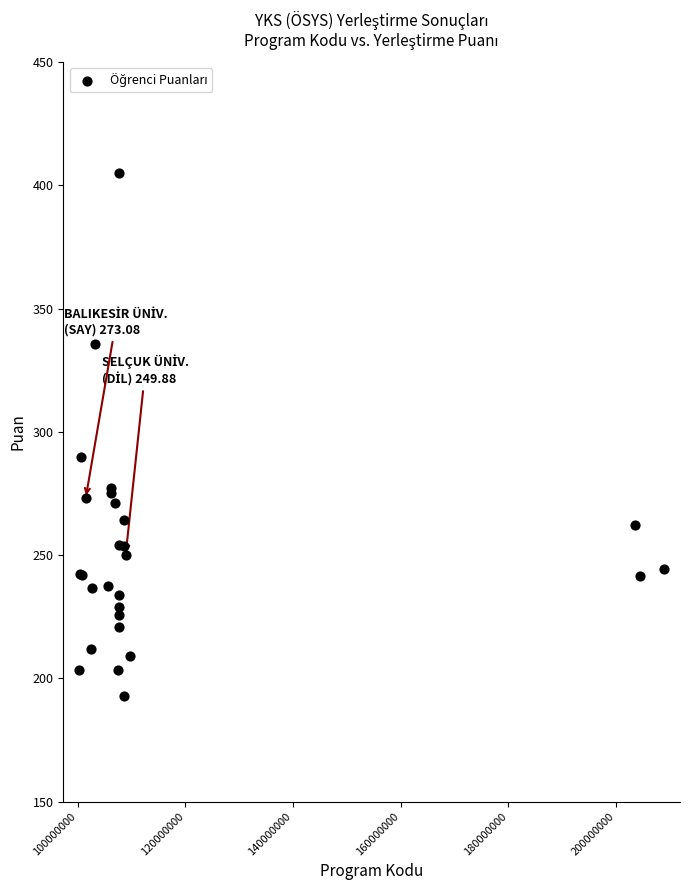

What Y value in the scatter plot is closest to 298?

289.9